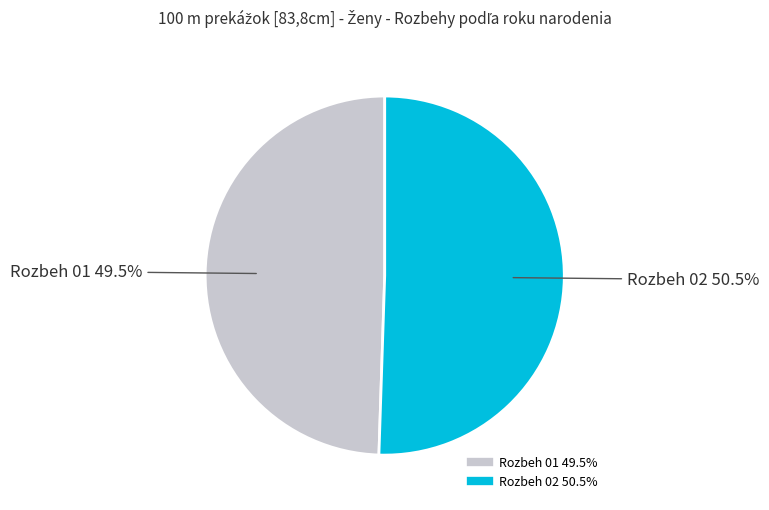

Which slice is the smallest?

Rozbeh 01